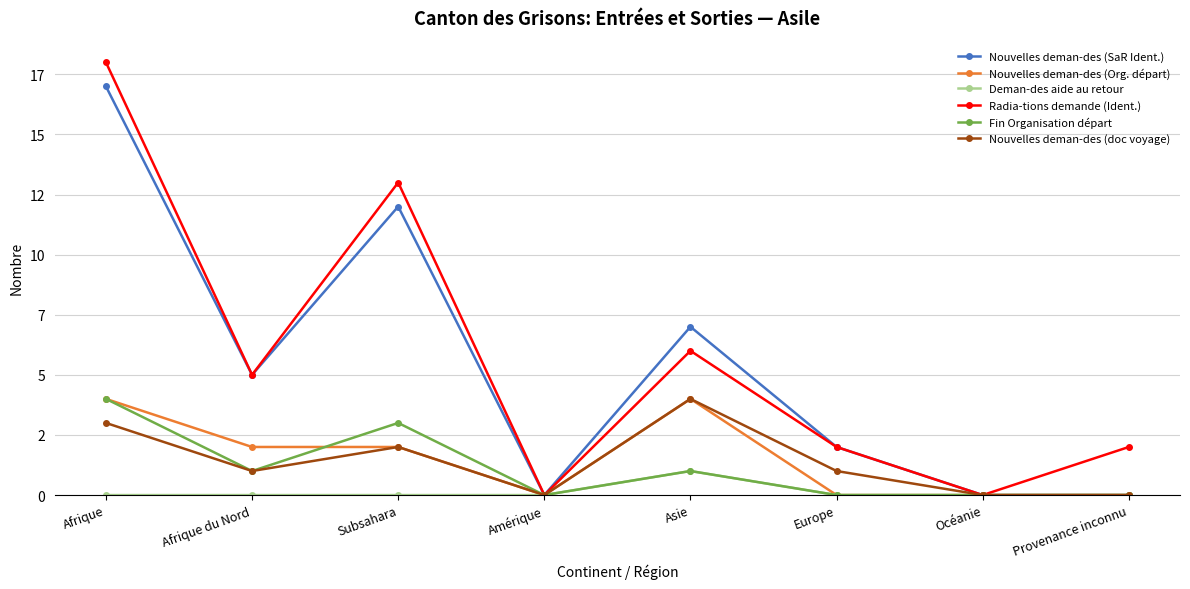

Between Subsahara and Océanie, which is larger?

Subsahara